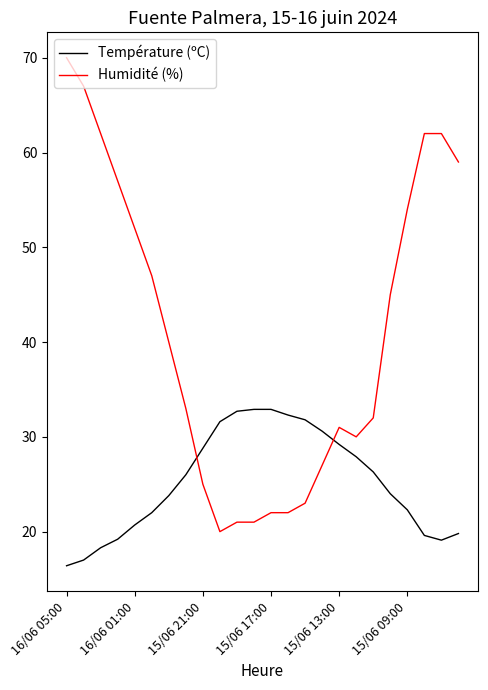

Which series has the largest total across all categories?

Humidité (%)